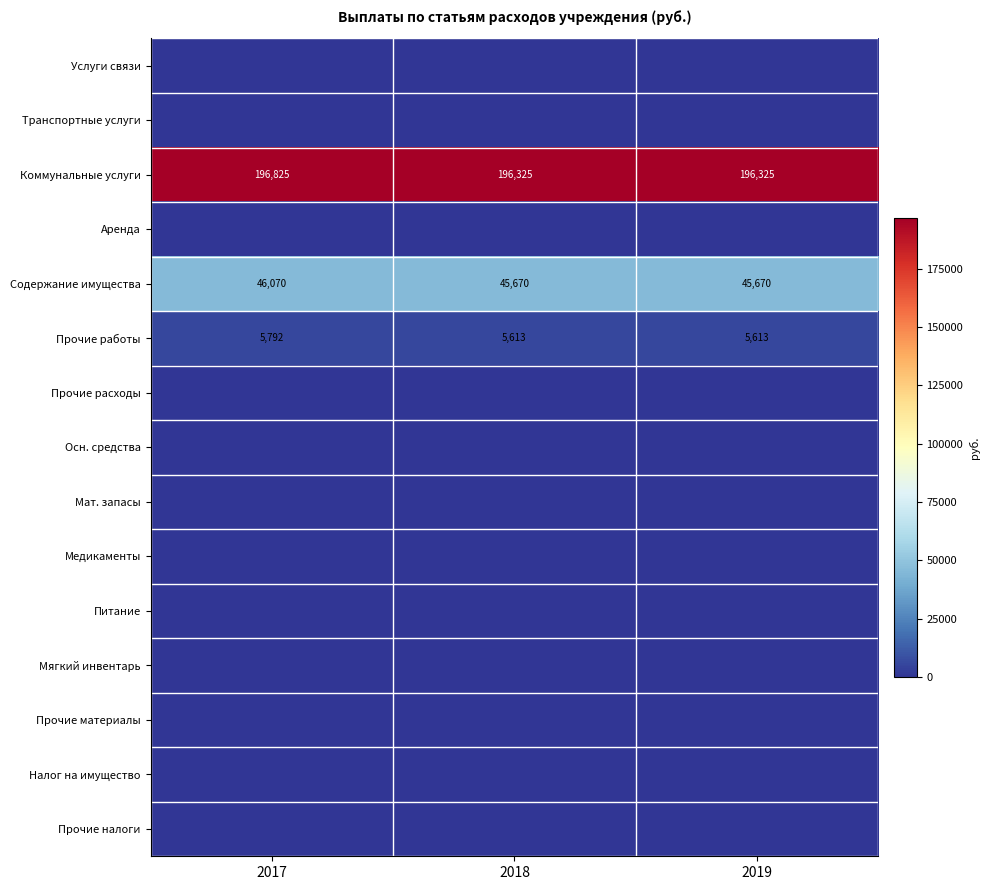

At which category is the sum across all series the highest?

2017